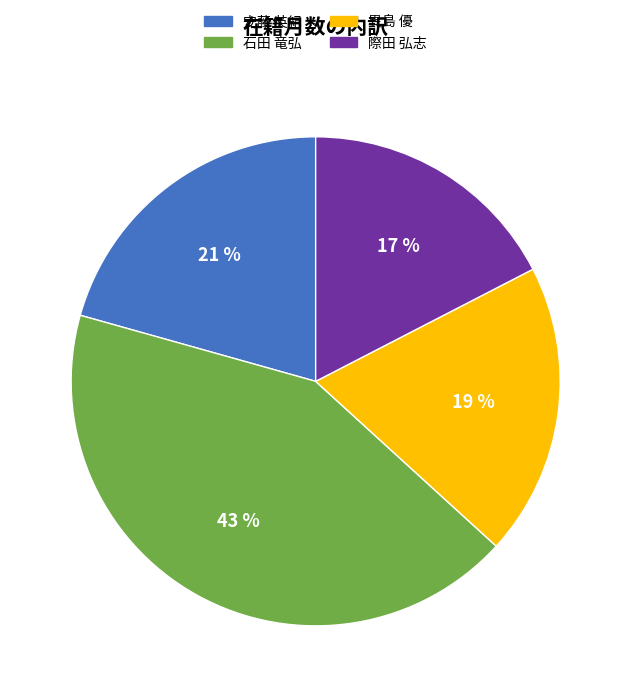

Rank the categories by value from lowest to highest.

際田 弘志, 異島 優, 安藤 英紀, 石田 竜弘